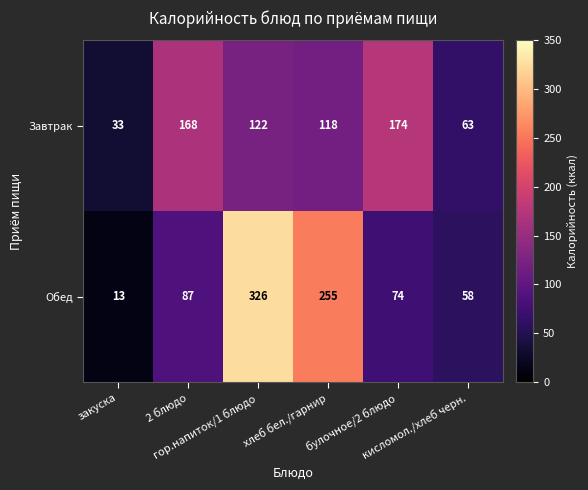

What is the sum of all Обед values?

813